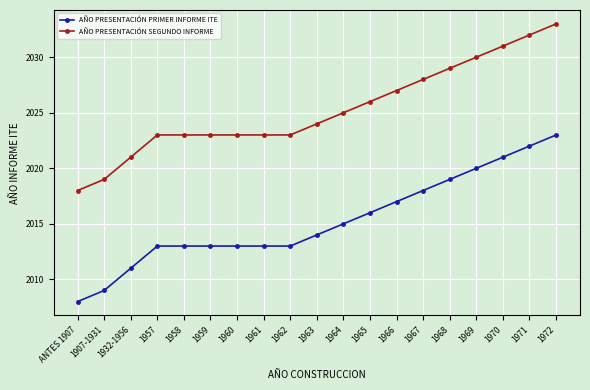

What is the difference between the AÑO PRESENTACIÓN PRIMER INFORME ITE values at 1932-1956 and 1957?

2